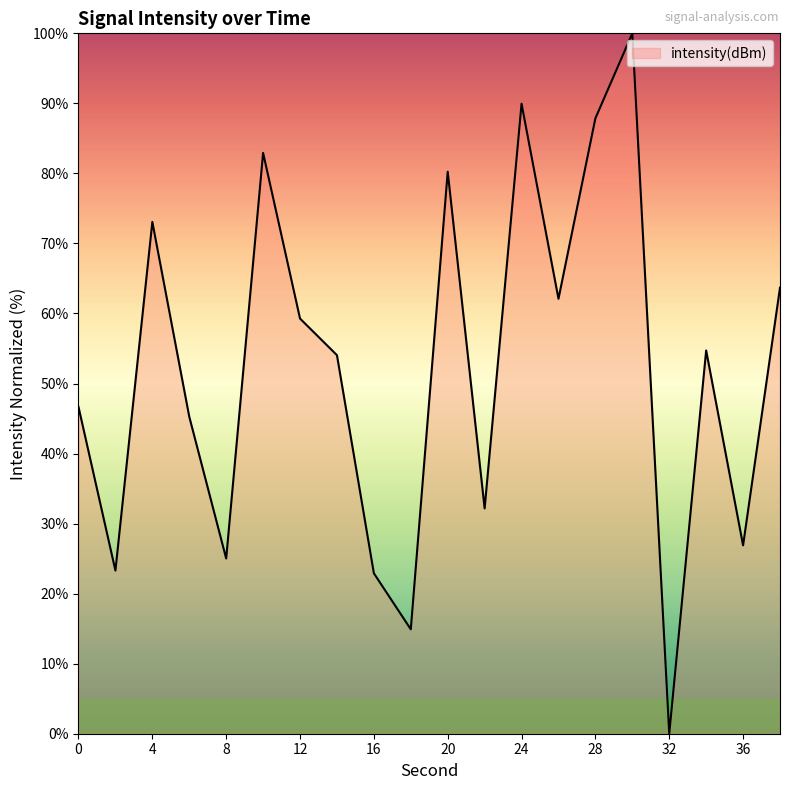

What is the greatest value displayed?

100.0